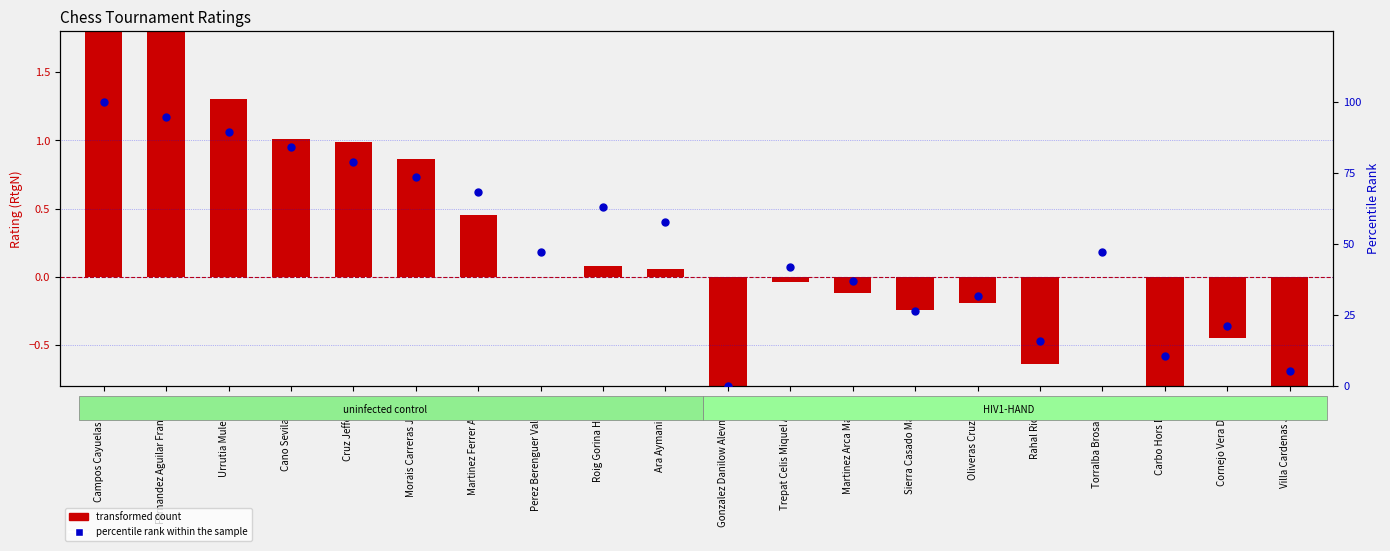

Which series contains the lowest Y value?

transformed count